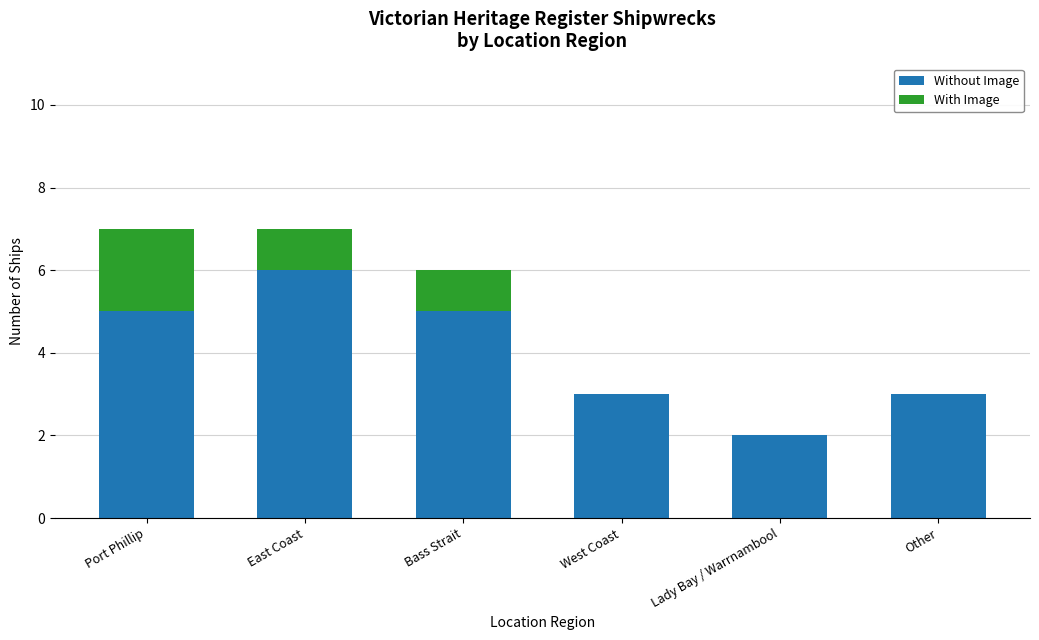

What is the total value across all series at Other?

3